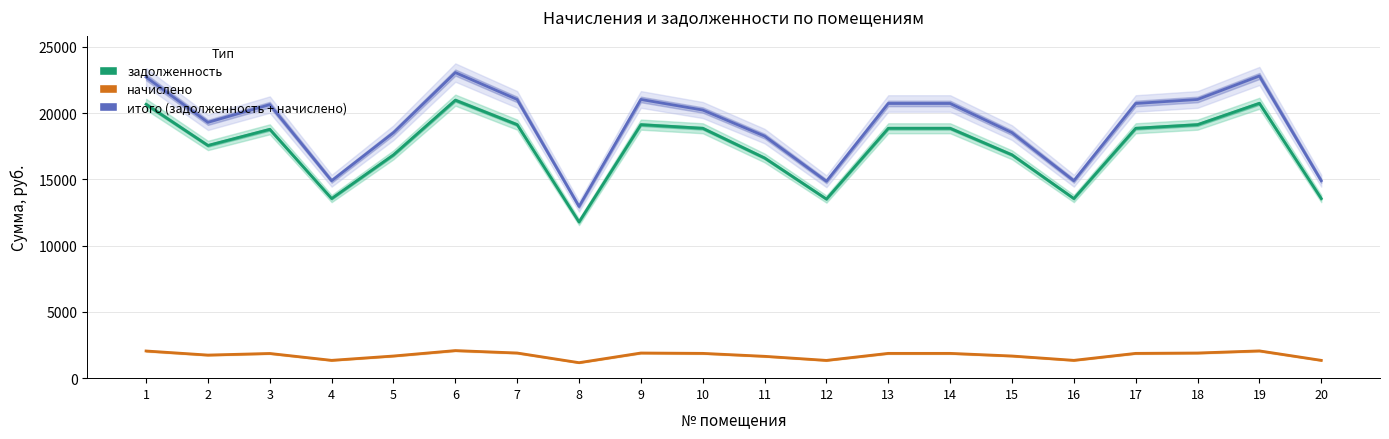

What is the smallest value displayed?

1170.0